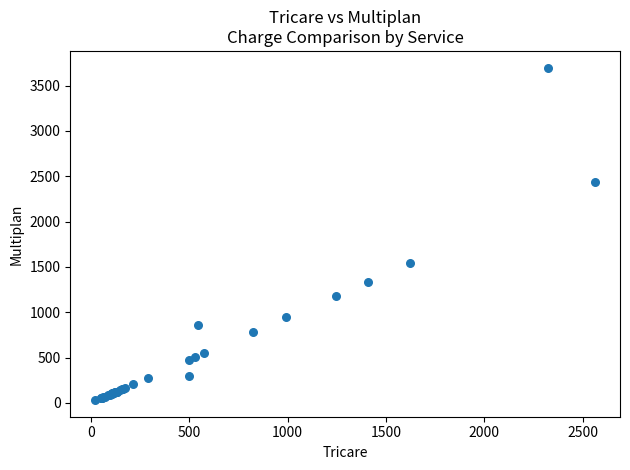

What Y value in the scatter plot is closest to 1865?

1541.0